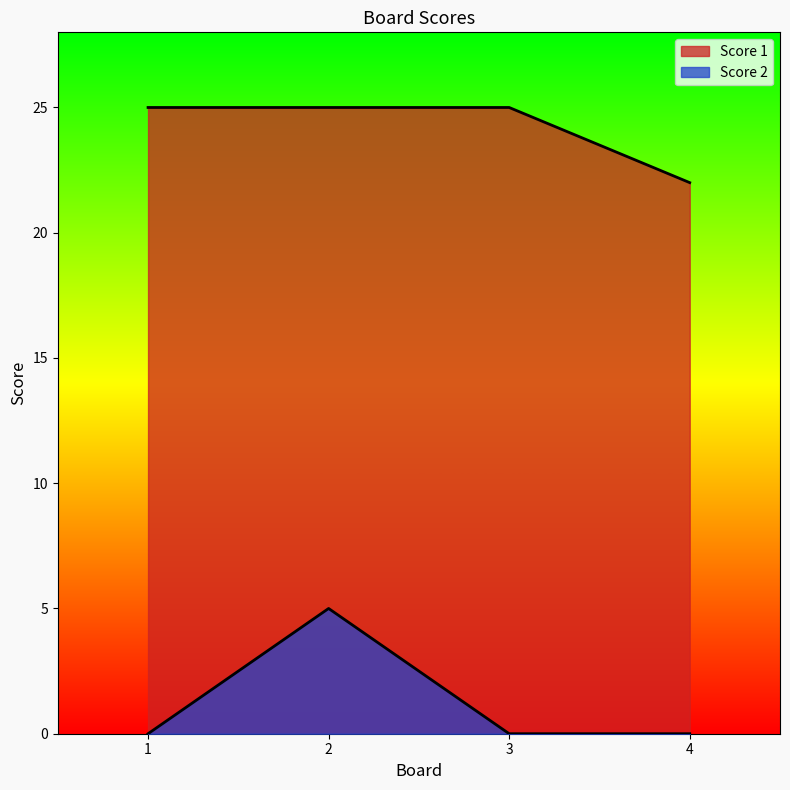

What is the minimum value for Score 1?

22